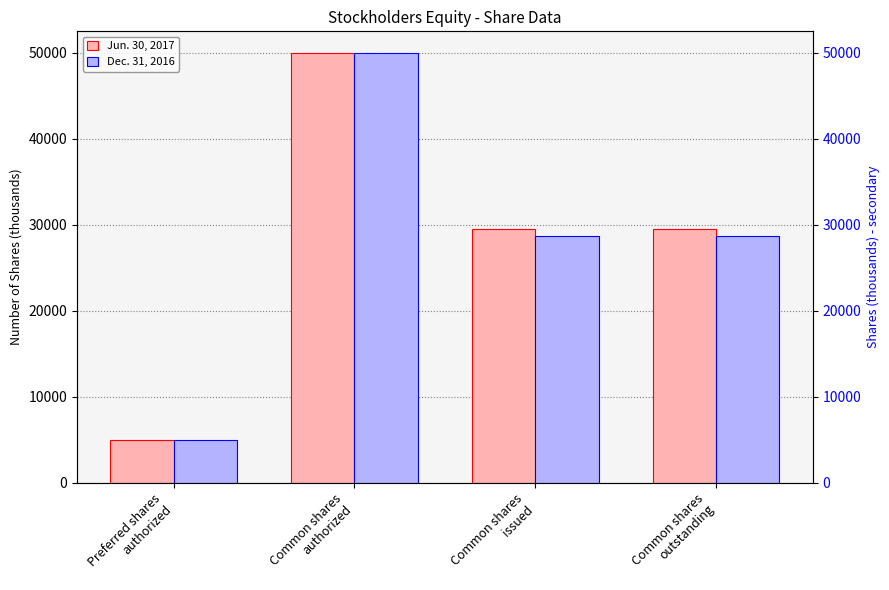

What position from the right is Common shares
outstanding?

1